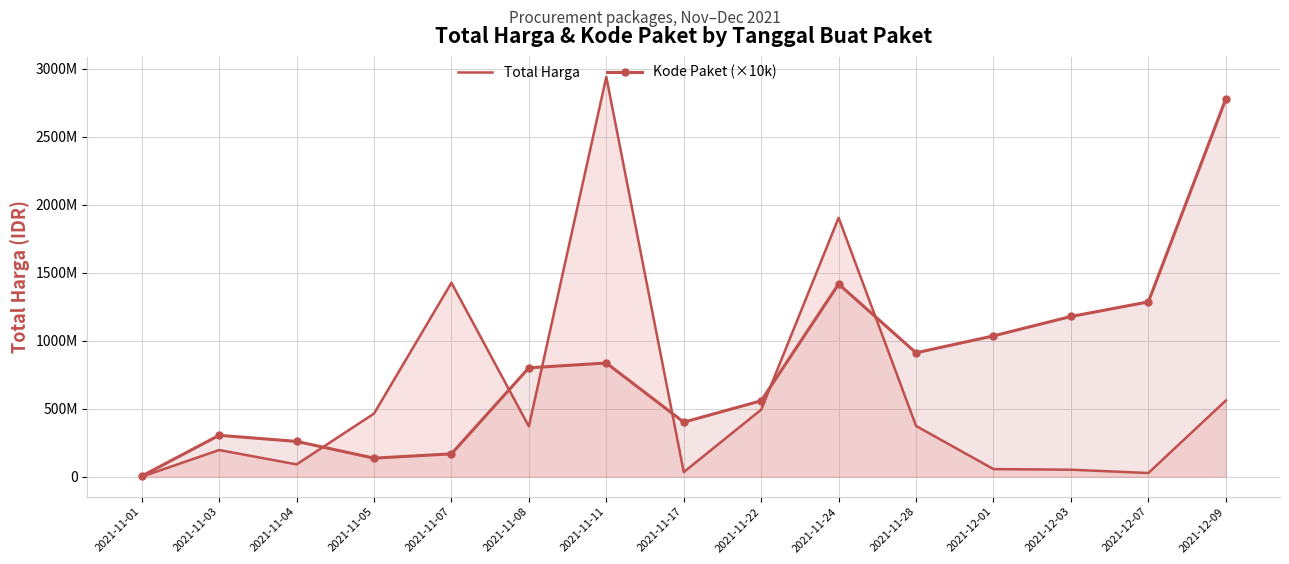

What is the total value across all series at 2021-11-22?

1051260000